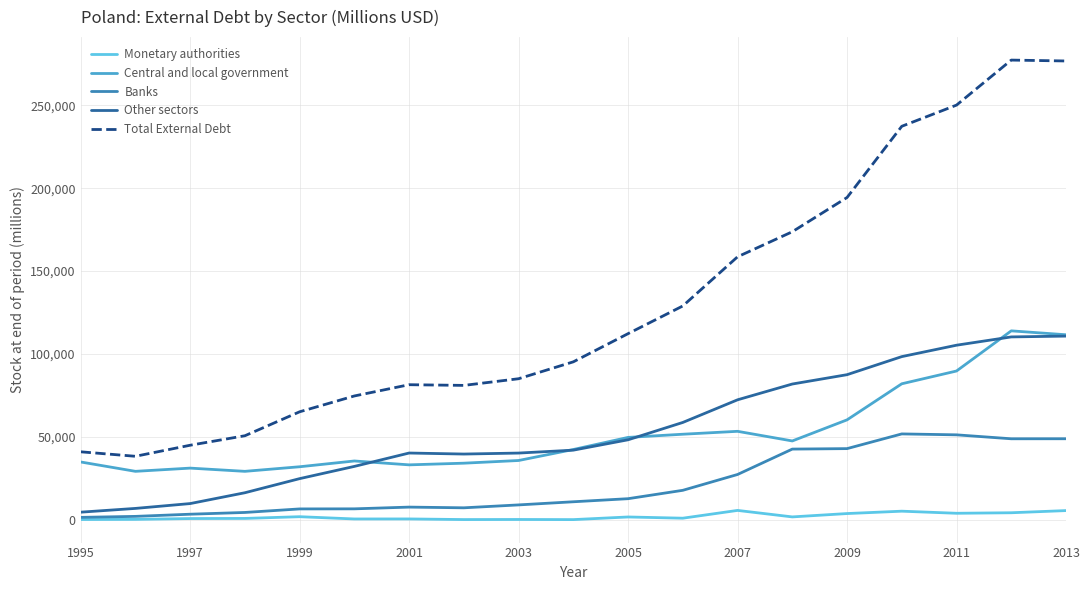

Which series has the widest spread of values?

Total External Debt